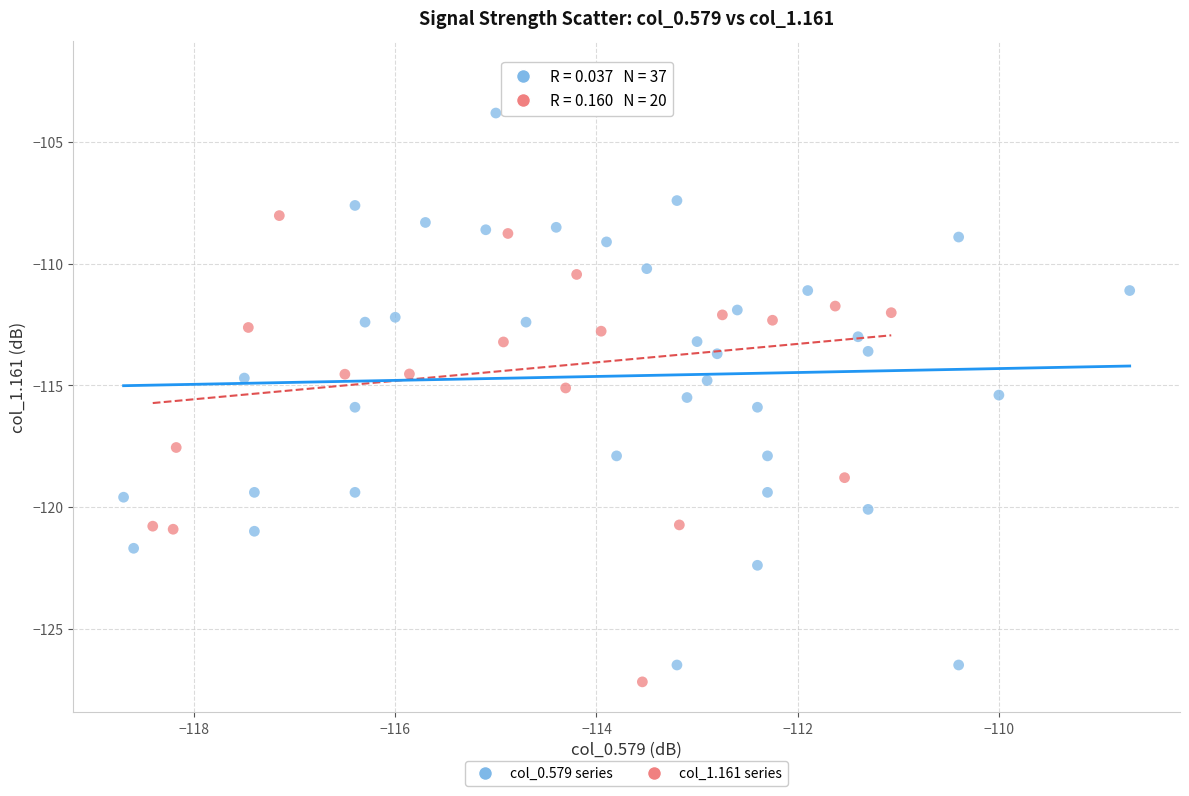

Which series contains the highest Y value?

col_1.161 series